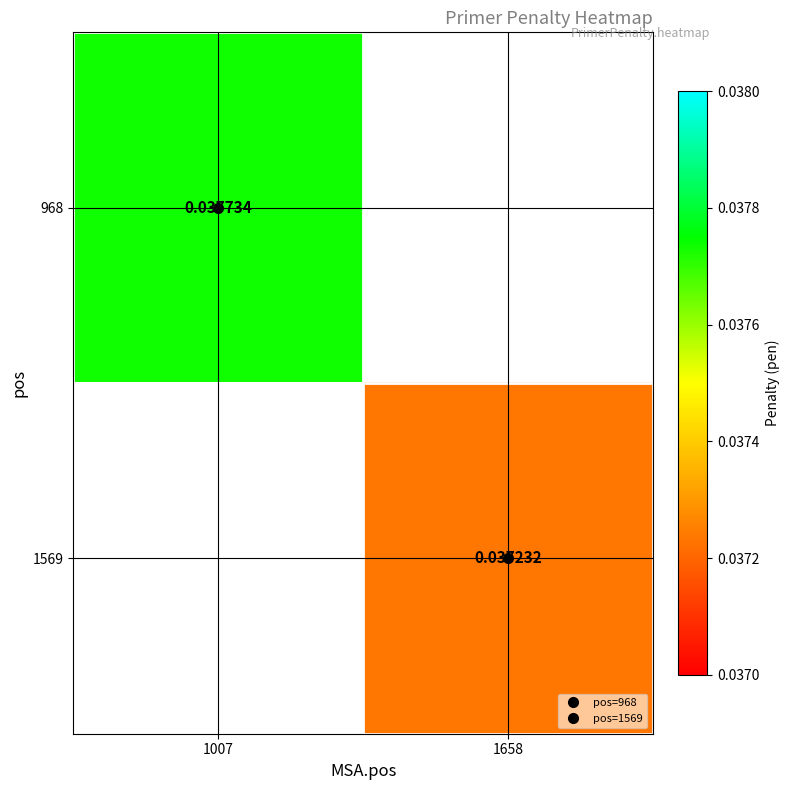

Which series has the largest range (max minus min)?

968